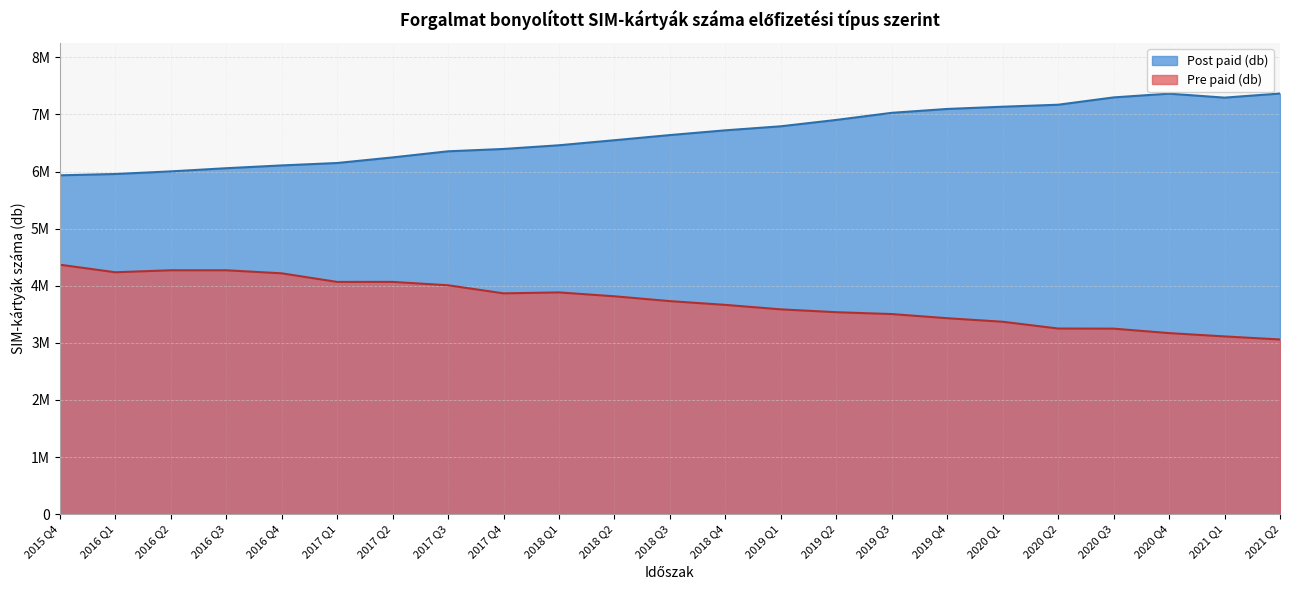

True or false: Pre paid (db) and Post paid (db) cross at least once.

False